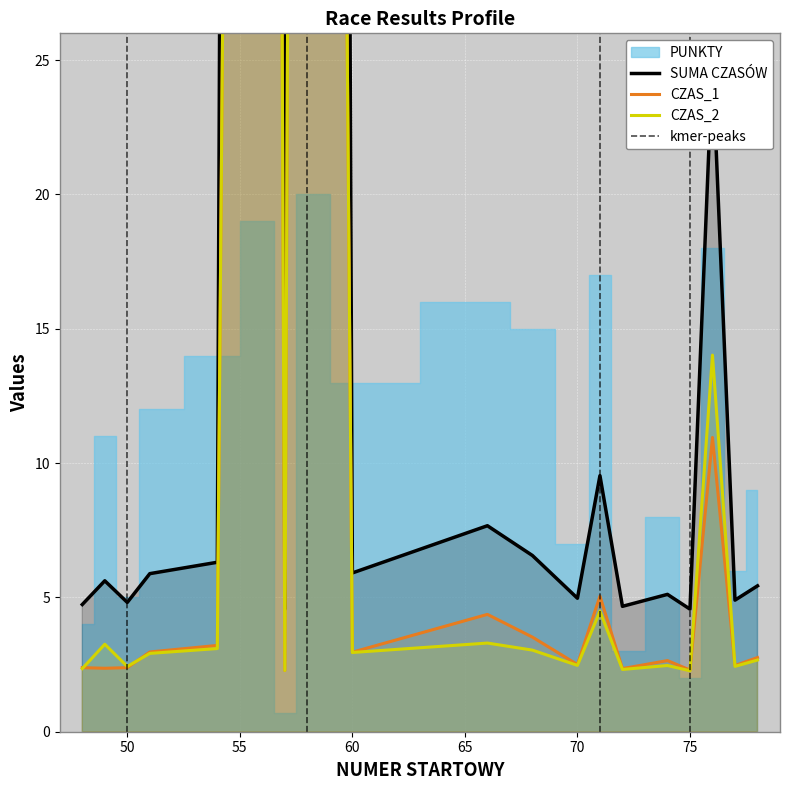

At which category is the sum across all series the highest?

56